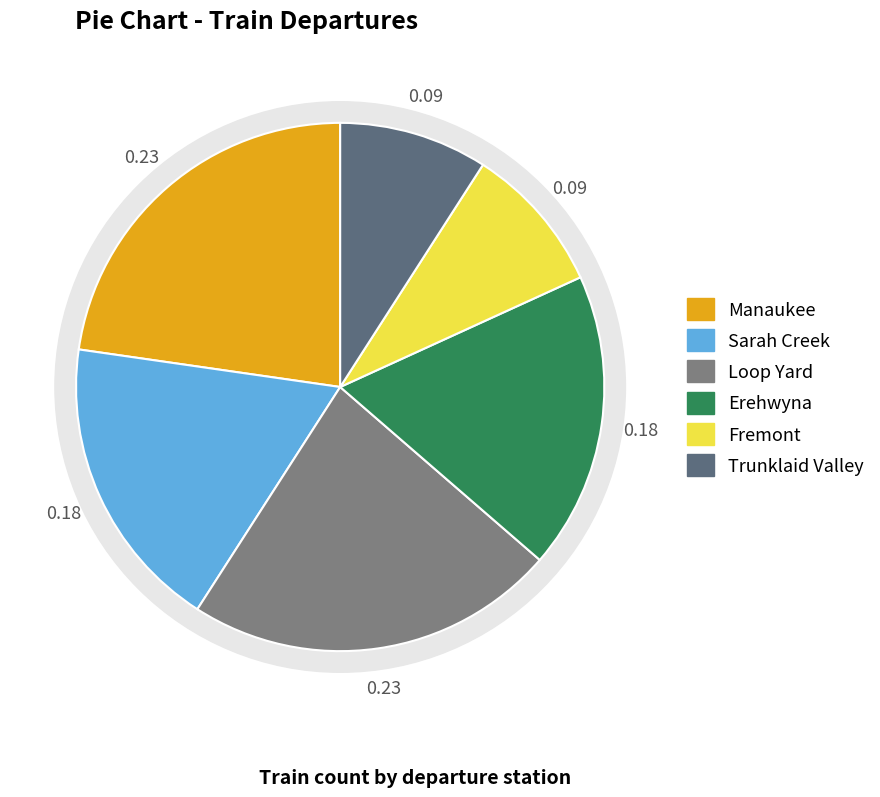

Which category has the smallest portion of the pie?

Fremont